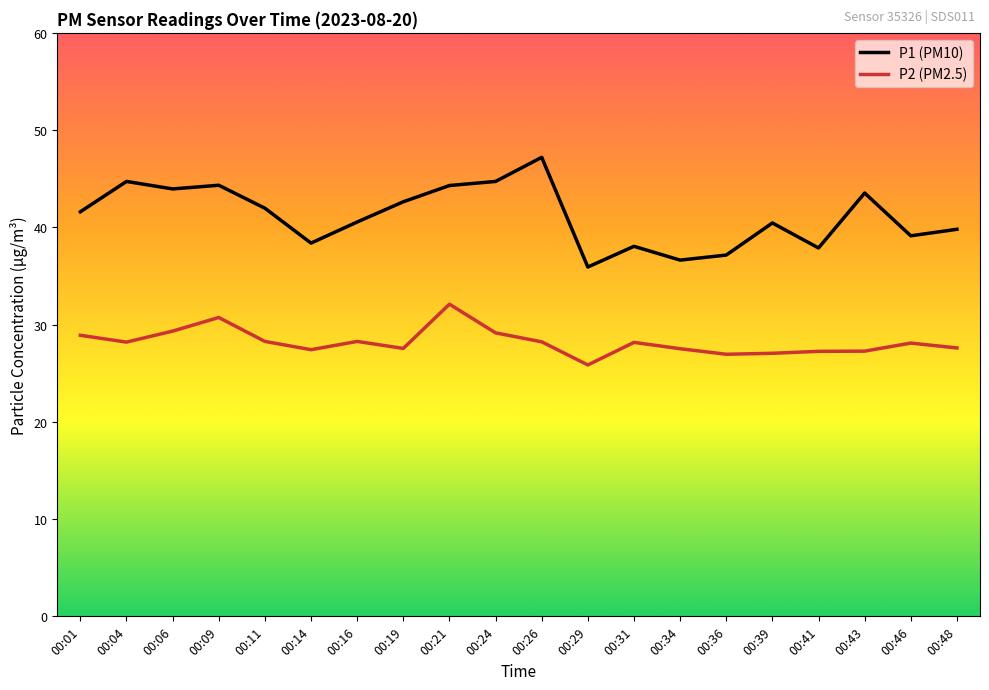

What is the smallest value displayed?

25.9